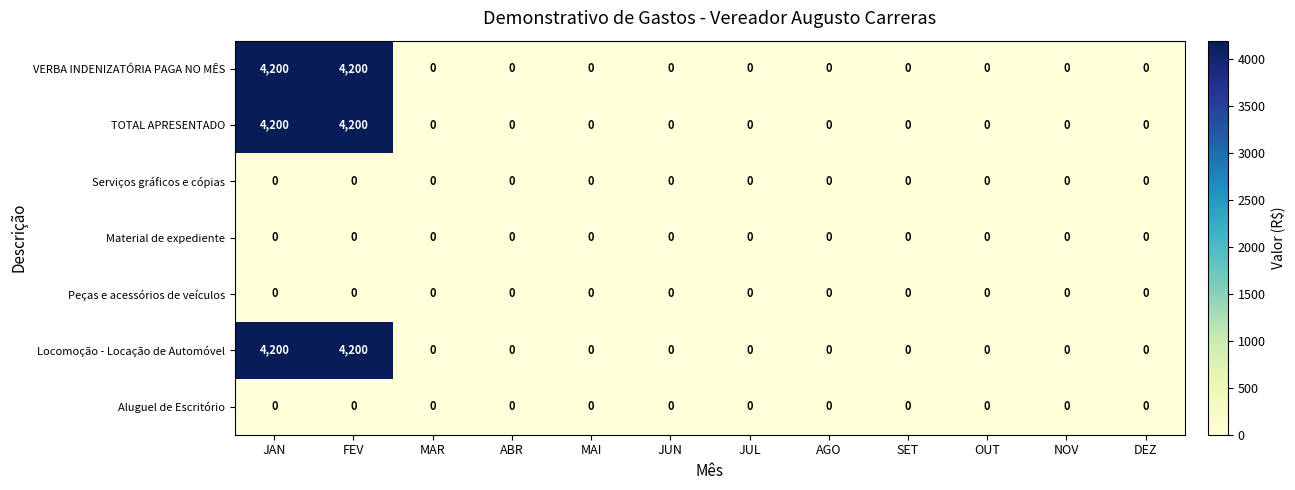

True or false: TOTAL APRESENTADO has a value of 6550 at FEV.

False